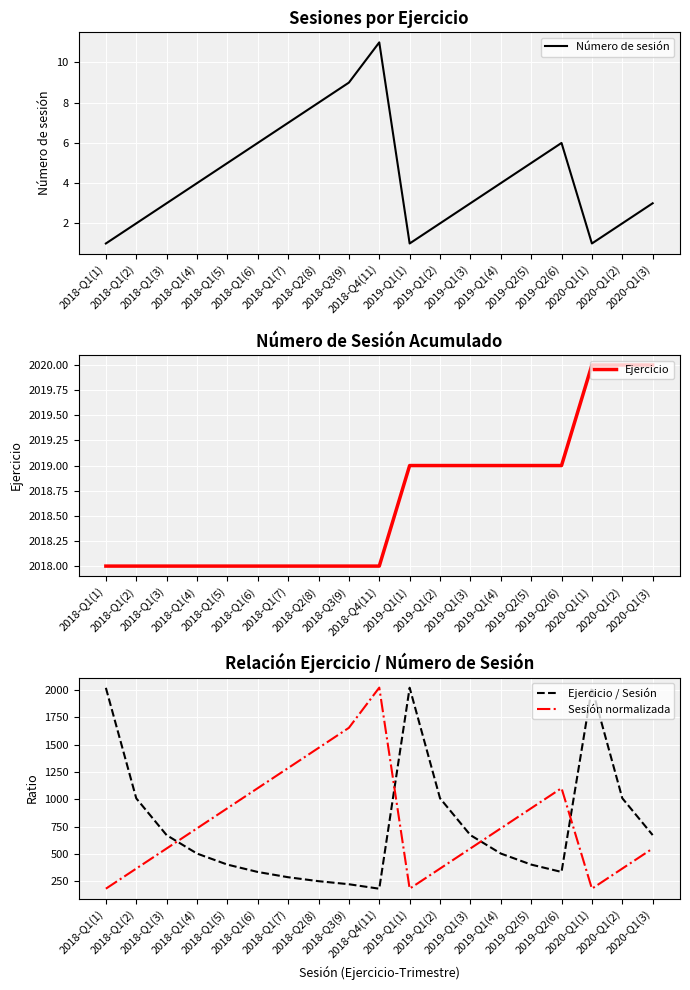

Rank the categories by Ejercicio value from highest to lowest.

2020-Q1(1), 2020-Q1(2), 2020-Q1(3), 2019-Q1(1), 2019-Q1(2), 2019-Q1(3), 2019-Q1(4), 2019-Q2(5), 2019-Q2(6), 2018-Q1(1), 2018-Q1(2), 2018-Q1(3), 2018-Q1(4), 2018-Q1(5), 2018-Q1(6), 2018-Q1(7), 2018-Q2(8), 2018-Q3(9), 2018-Q4(11)